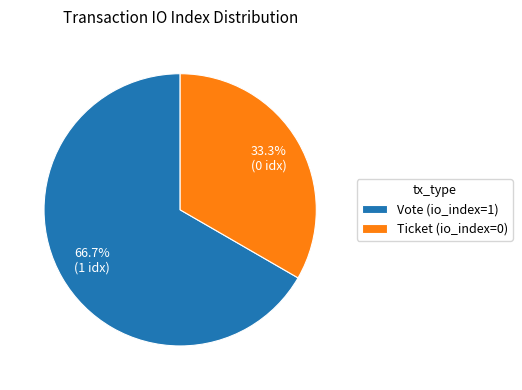

To the nearest percent, what percentage of the pie is Vote (io_index=1)?

67%